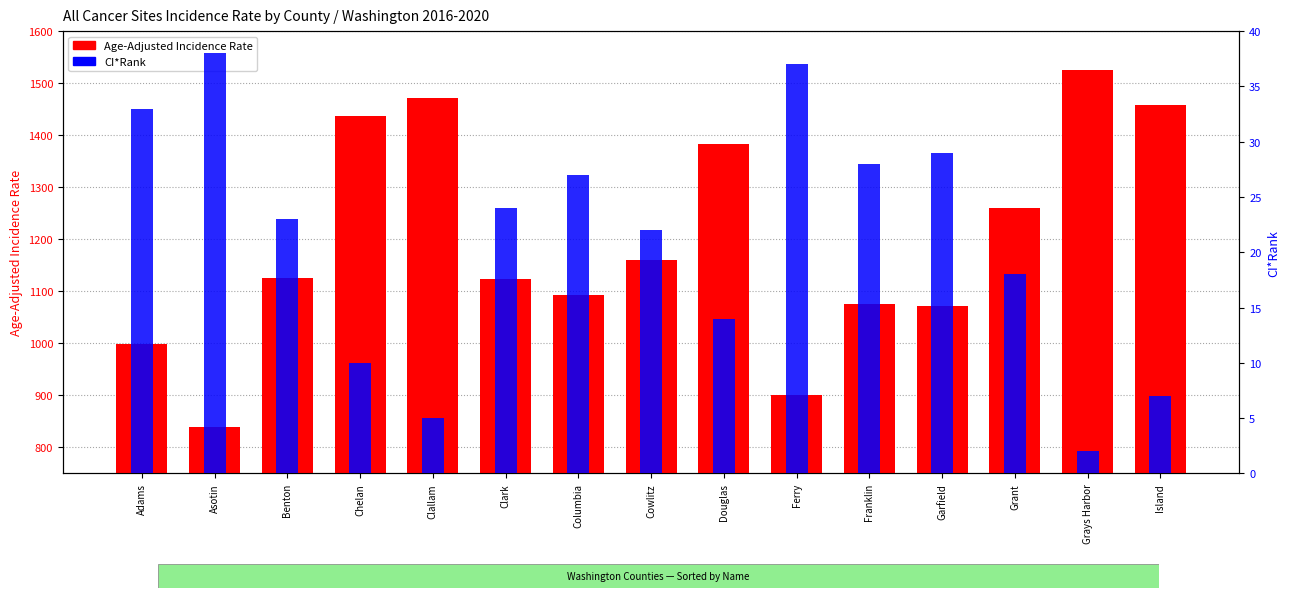

What is the difference between the highest and lowest values at Clallam?

1466.0